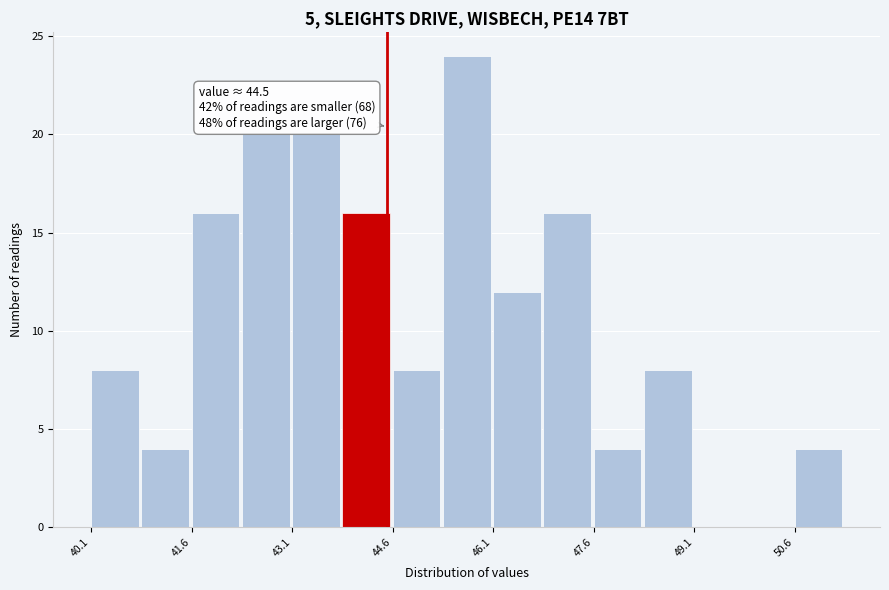

Read against the x-axis, roughly where is the centre of the tallest bar?

45.8